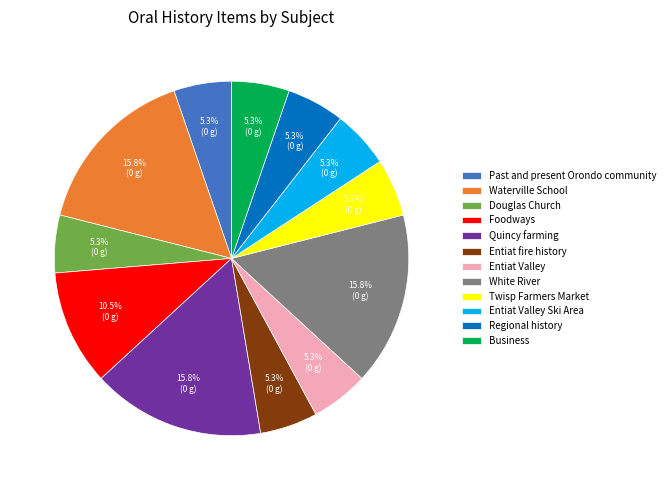

Does Entiat fire history account for over 50% of the chart?

No